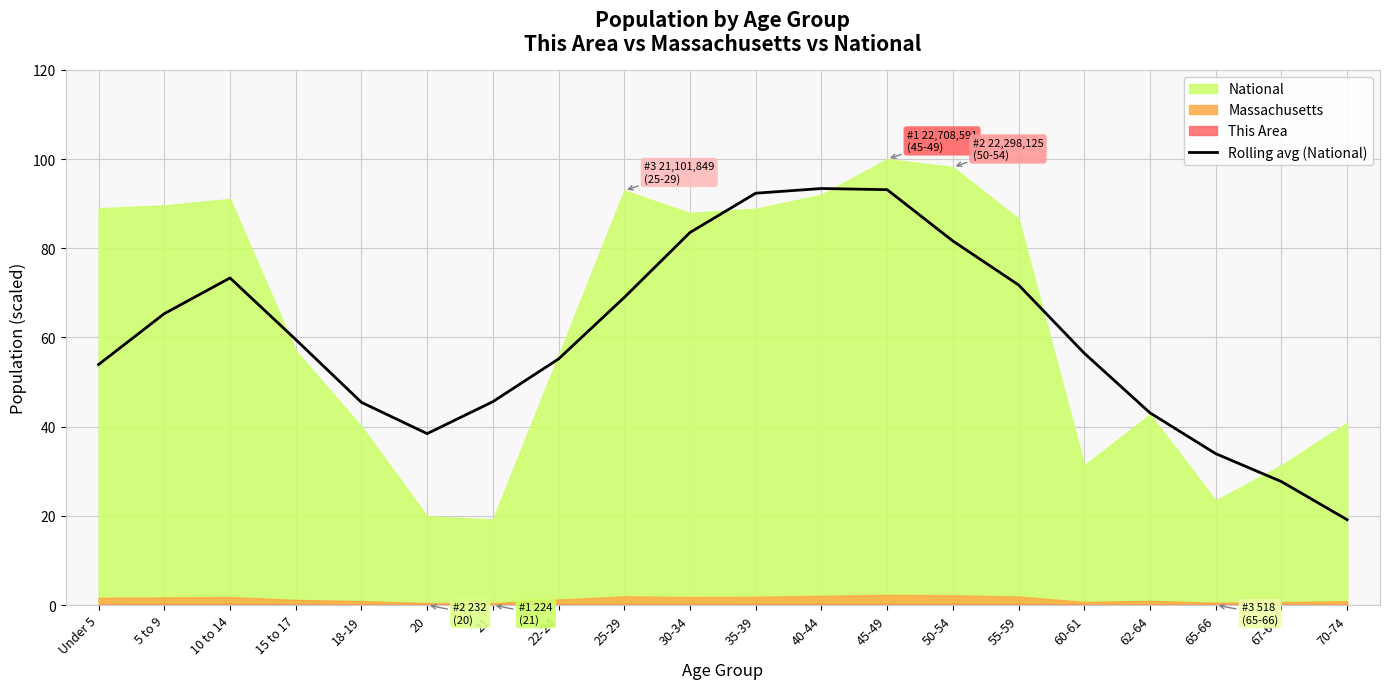

Is it true that Rolling avg (National) equals 147.4 at 30-34?

False